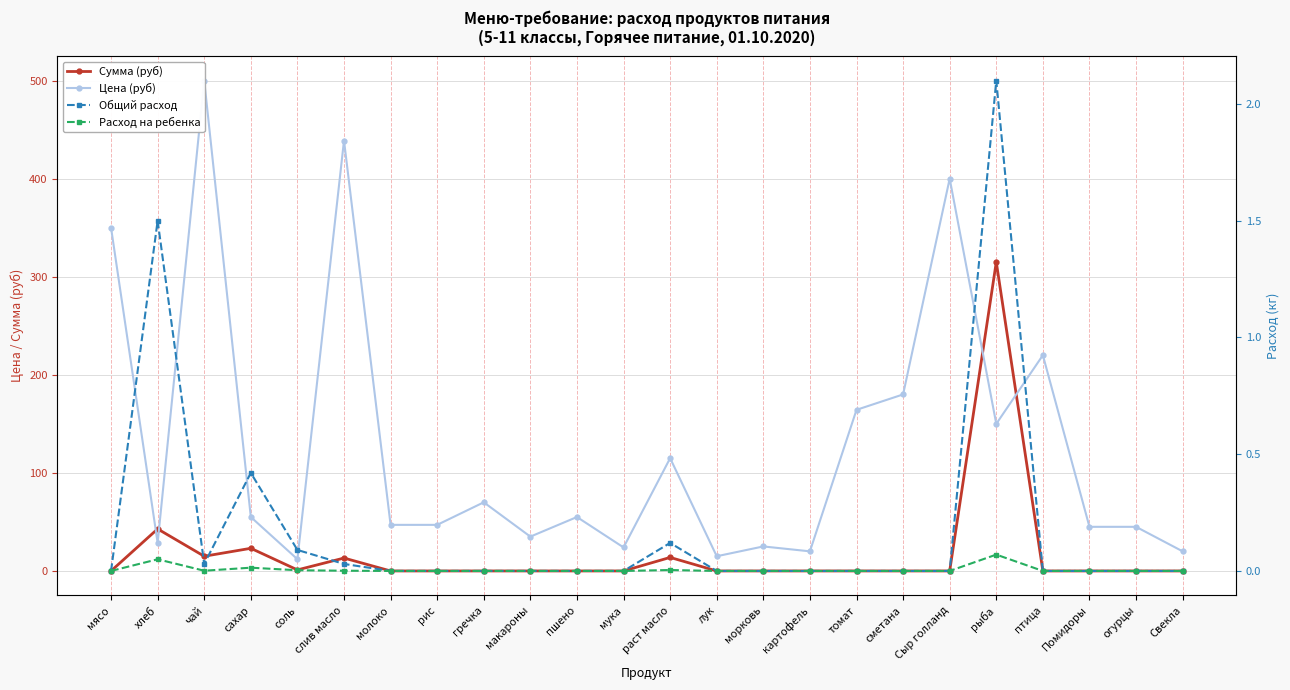

What position from the left is гречка?

9